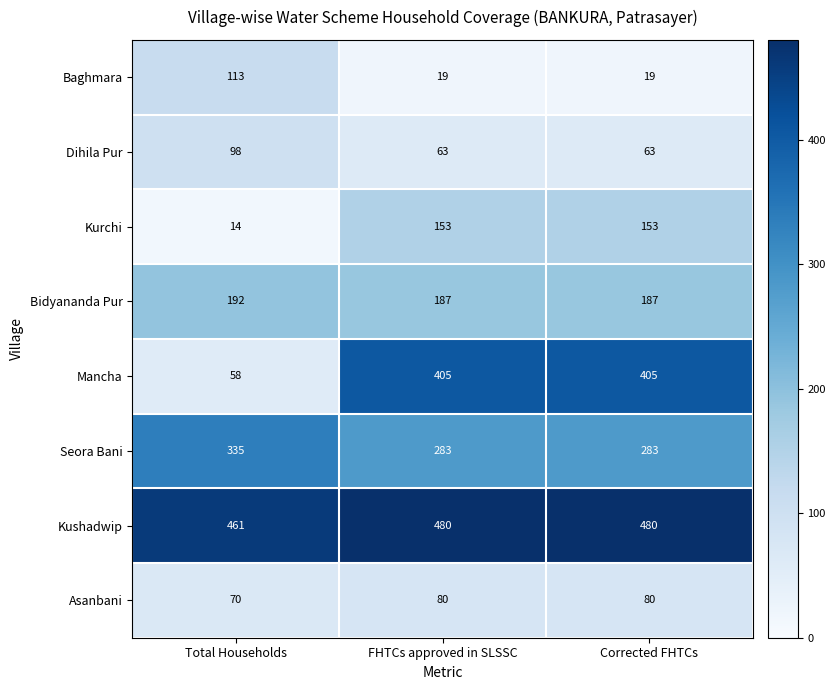

What is the spread (max minus min) of values at Total Households?

447